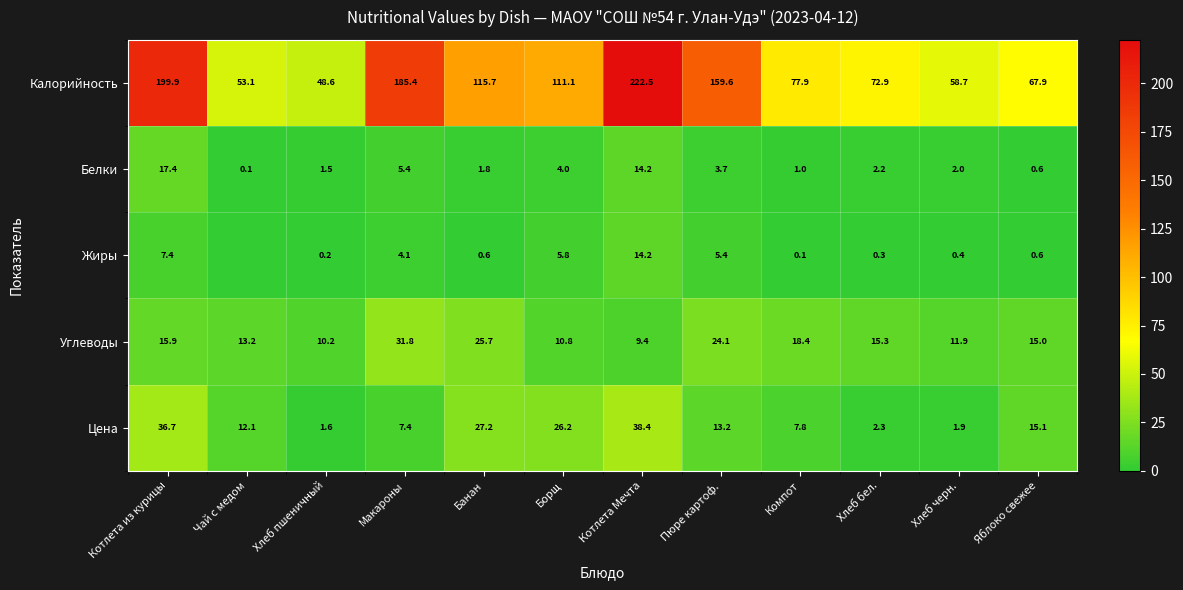

Is the value of Углеводы at Пюре картоф. greater than the value of Белки at Банан?

Yes